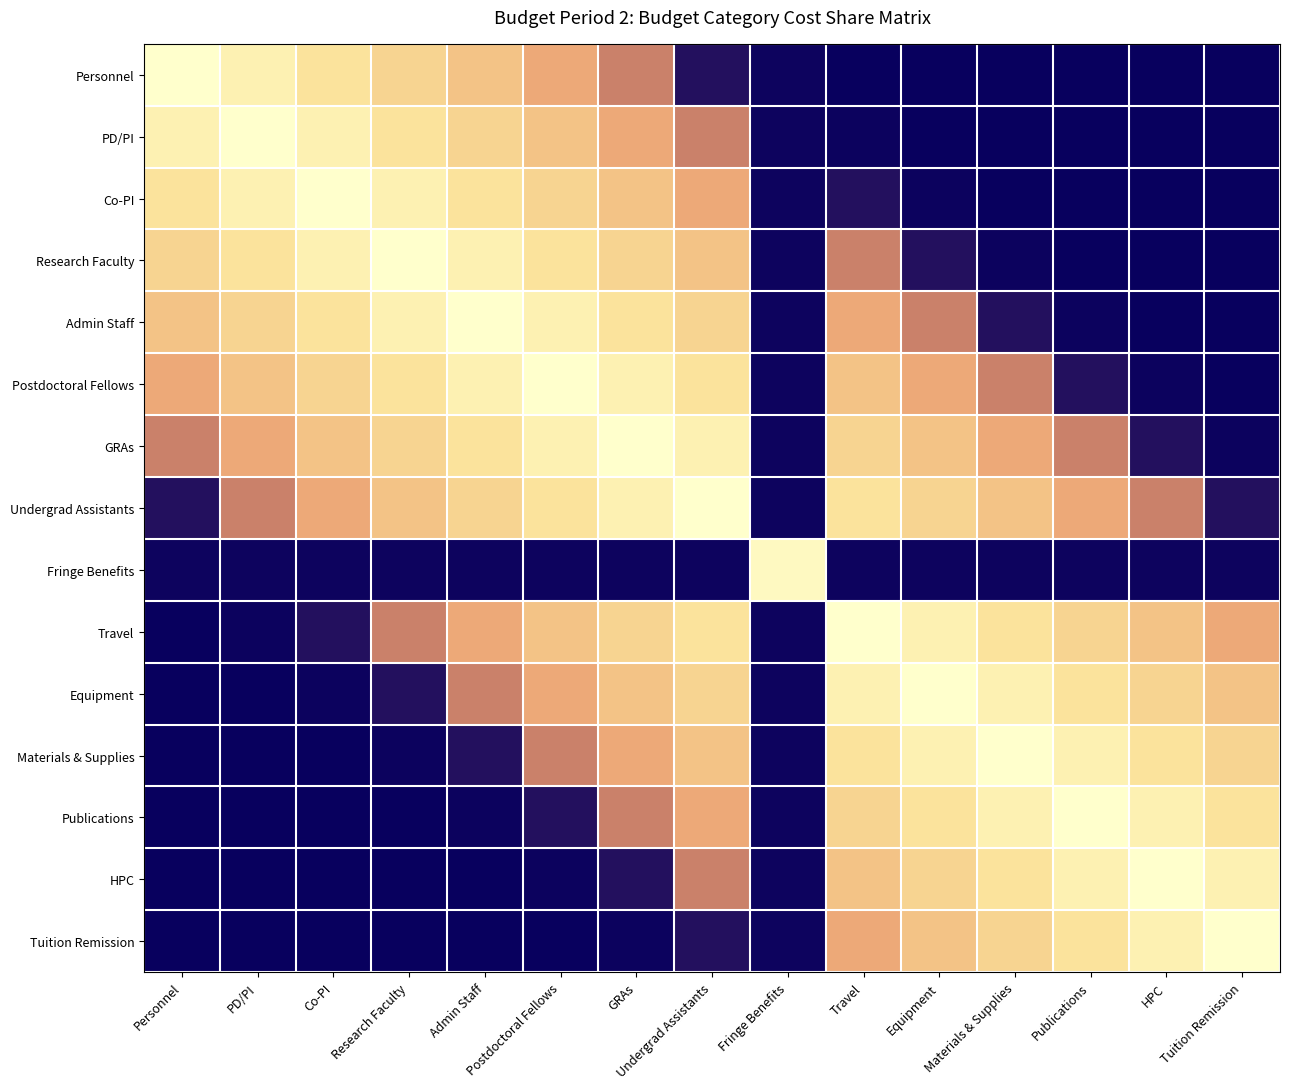

Reading left to right, what are all the values shown in this chart?

Personnel: Personnel=1.0	PD/PI=0.9	Co-PI=0.8	Research Faculty=0.6	Admin Staff=0.5	Postdoctoral Fellows=0.4	GRAs=0.3	Undergrad Assistants=0.2	Fringe Benefits=0.1	Travel=0.0	Equipment=0.0	Materials & Supplies=0.0	Publications=0.0	HPC=0.0	Tuition Remission=0.0
PD/PI: Personnel=0.9	PD/PI=1.0	Co-PI=0.9	Research Faculty=0.8	Admin Staff=0.6	Postdoctoral Fellows=0.5	GRAs=0.4	Undergrad Assistants=0.3	Fringe Benefits=0.1	Travel=0.0	Equipment=0.0	Materials & Supplies=0.0	Publications=0.0	HPC=0.0	Tuition Remission=0.0
Co-PI: Personnel=0.8	PD/PI=0.9	Co-PI=1.0	Research Faculty=0.9	Admin Staff=0.8	Postdoctoral Fellows=0.6	GRAs=0.5	Undergrad Assistants=0.4	Fringe Benefits=0.1	Travel=0.2	Equipment=0.0	Materials & Supplies=0.0	Publications=0.0	HPC=0.0	Tuition Remission=0.0
Research Faculty: Personnel=0.6	PD/PI=0.8	Co-PI=0.9	Research Faculty=1.0	Admin Staff=0.9	Postdoctoral Fellows=0.8	GRAs=0.6	Undergrad Assistants=0.5	Fringe Benefits=0.1	Travel=0.3	Equipment=0.2	Materials & Supplies=0.0	Publications=0.0	HPC=0.0	Tuition Remission=0.0
Admin Staff: Personnel=0.5	PD/PI=0.6	Co-PI=0.8	Research Faculty=0.9	Admin Staff=1.0	Postdoctoral Fellows=0.9	GRAs=0.8	Undergrad Assistants=0.6	Fringe Benefits=0.1	Travel=0.4	Equipment=0.3	Materials & Supplies=0.2	Publications=0.0	HPC=0.0	Tuition Remission=0.0
Postdoctoral Fellows: Personnel=0.4	PD/PI=0.5	Co-PI=0.6	Research Faculty=0.8	Admin Staff=0.9	Postdoctoral Fellows=1.0	GRAs=0.9	Undergrad Assistants=0.8	Fringe Benefits=0.1	Travel=0.5	Equipment=0.4	Materials & Supplies=0.3	Publications=0.2	HPC=0.0	Tuition Remission=0.0
GRAs: Personnel=0.3	PD/PI=0.4	Co-PI=0.5	Research Faculty=0.6	Admin Staff=0.8	Postdoctoral Fellows=0.9	GRAs=1.0	Undergrad Assistants=0.9	Fringe Benefits=0.1	Travel=0.6	Equipment=0.5	Materials & Supplies=0.4	Publications=0.3	HPC=0.2	Tuition Remission=0.0
Undergrad Assistants: Personnel=0.2	PD/PI=0.3	Co-PI=0.4	Research Faculty=0.5	Admin Staff=0.6	Postdoctoral Fellows=0.8	GRAs=0.9	Undergrad Assistants=1.0	Fringe Benefits=0.1	Travel=0.8	Equipment=0.6	Materials & Supplies=0.5	Publications=0.4	HPC=0.3	Tuition Remission=0.2
Fringe Benefits: Personnel=0.1	PD/PI=0.1	Co-PI=0.1	Research Faculty=0.1	Admin Staff=0.1	Postdoctoral Fellows=0.1	GRAs=0.1	Undergrad Assistants=0.1	Fringe Benefits=0.9	Travel=0.1	Equipment=0.1	Materials & Supplies=0.1	Publications=0.1	HPC=0.1	Tuition Remission=0.1
Travel: Personnel=0.0	PD/PI=0.0	Co-PI=0.2	Research Faculty=0.3	Admin Staff=0.4	Postdoctoral Fellows=0.5	GRAs=0.6	Undergrad Assistants=0.8	Fringe Benefits=0.1	Travel=1.0	Equipment=0.9	Materials & Supplies=0.8	Publications=0.6	HPC=0.5	Tuition Remission=0.4
Equipment: Personnel=0.0	PD/PI=0.0	Co-PI=0.0	Research Faculty=0.2	Admin Staff=0.3	Postdoctoral Fellows=0.4	GRAs=0.5	Undergrad Assistants=0.6	Fringe Benefits=0.1	Travel=0.9	Equipment=1.0	Materials & Supplies=0.9	Publications=0.8	HPC=0.6	Tuition Remission=0.5
Materials & Supplies: Personnel=0.0	PD/PI=0.0	Co-PI=0.0	Research Faculty=0.0	Admin Staff=0.2	Postdoctoral Fellows=0.3	GRAs=0.4	Undergrad Assistants=0.5	Fringe Benefits=0.1	Travel=0.8	Equipment=0.9	Materials & Supplies=1.0	Publications=0.9	HPC=0.8	Tuition Remission=0.6
Publications: Personnel=0.0	PD/PI=0.0	Co-PI=0.0	Research Faculty=0.0	Admin Staff=0.0	Postdoctoral Fellows=0.2	GRAs=0.3	Undergrad Assistants=0.4	Fringe Benefits=0.1	Travel=0.6	Equipment=0.8	Materials & Supplies=0.9	Publications=1.0	HPC=0.9	Tuition Remission=0.8
HPC: Personnel=0.0	PD/PI=0.0	Co-PI=0.0	Research Faculty=0.0	Admin Staff=0.0	Postdoctoral Fellows=0.0	GRAs=0.2	Undergrad Assistants=0.3	Fringe Benefits=0.1	Travel=0.5	Equipment=0.6	Materials & Supplies=0.8	Publications=0.9	HPC=1.0	Tuition Remission=0.9
Tuition Remission: Personnel=0.0	PD/PI=0.0	Co-PI=0.0	Research Faculty=0.0	Admin Staff=0.0	Postdoctoral Fellows=0.0	GRAs=0.0	Undergrad Assistants=0.2	Fringe Benefits=0.1	Travel=0.4	Equipment=0.5	Materials & Supplies=0.6	Publications=0.8	HPC=0.9	Tuition Remission=1.0